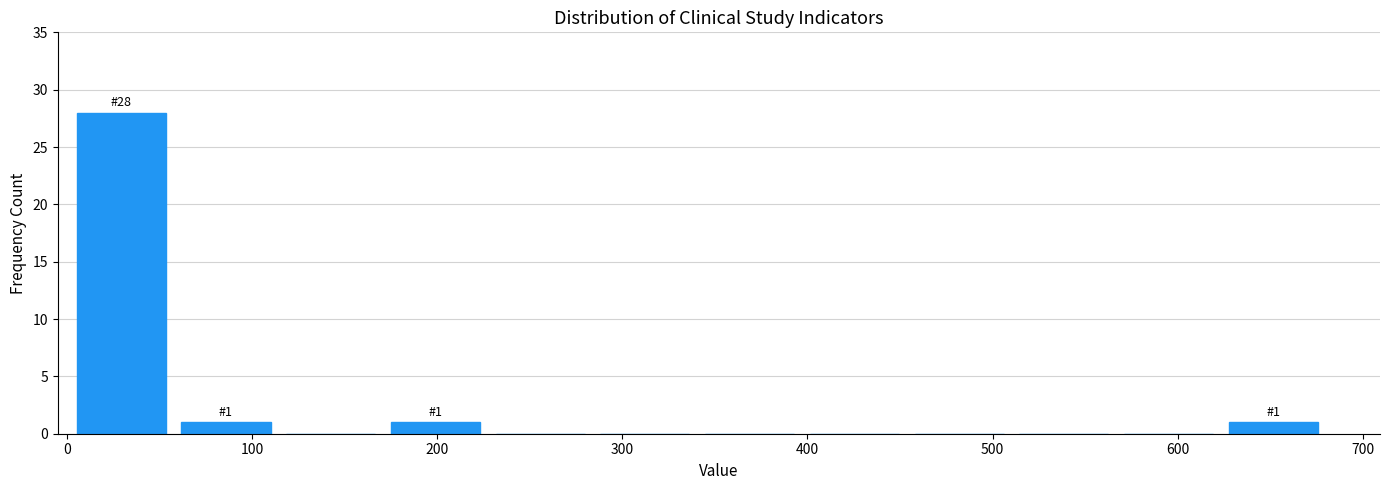

Over which range of the x-axis is the bar tallest?

0 to 60